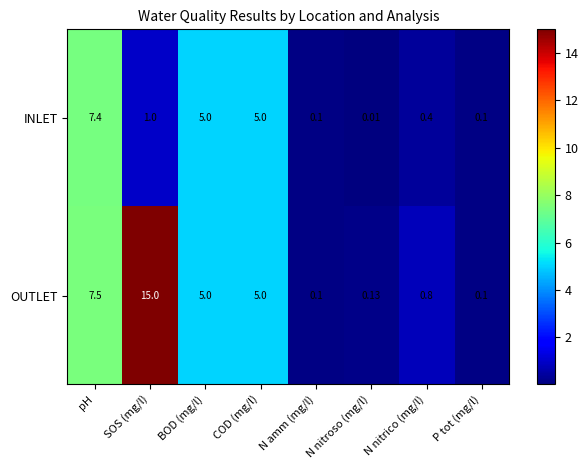

Which series has the largest total across all categories?

OUTLET